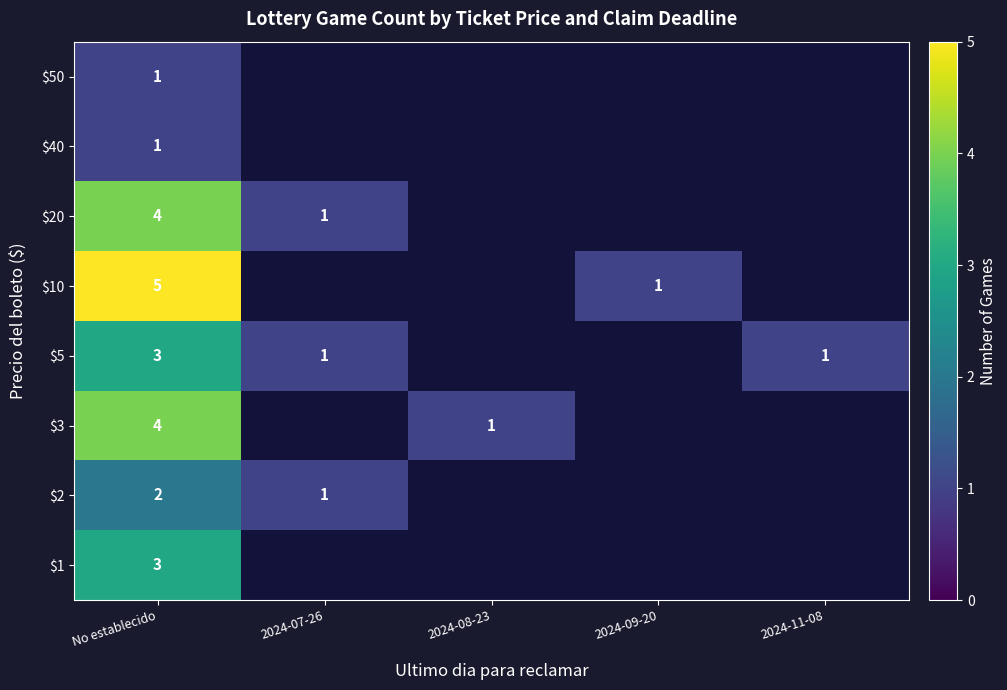

True or false: $3 has a value of 1 at 2024-08-23.

True